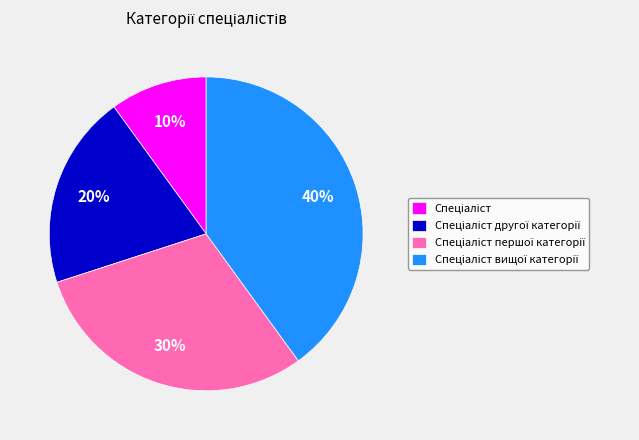

Is there any slice that represents more than half of the pie?

No